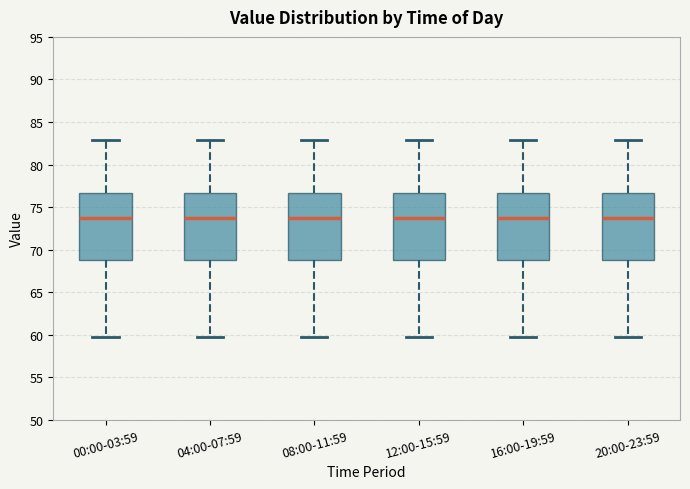

Reading left to right, transcribe this box plot: for each box, give where its median line is, the range the box spans, and where its two whiskers end, as read against the y-axis. The values are not printed on the chart, so give them approximately, as read against the axis.

00:00-03:59: median 73.5, box 69.0 to 76.5, whiskers 60.0 to 83.0
04:00-07:59: median 73.5, box 69.0 to 76.5, whiskers 60.0 to 83.0
08:00-11:59: median 73.5, box 69.0 to 76.5, whiskers 60.0 to 83.0
12:00-15:59: median 73.5, box 69.0 to 76.5, whiskers 60.0 to 83.0
16:00-19:59: median 73.5, box 69.0 to 76.5, whiskers 60.0 to 83.0
20:00-23:59: median 73.5, box 69.0 to 76.5, whiskers 60.0 to 83.0